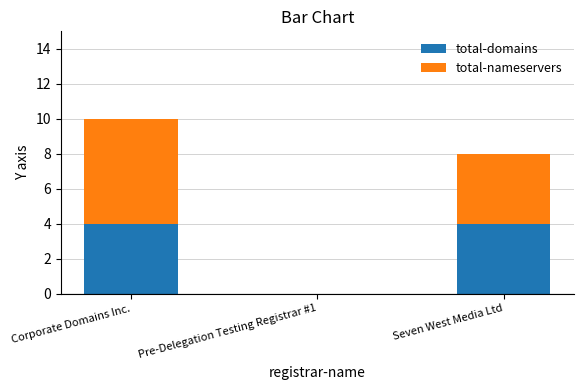

What is the highest value of the total-domains series?

4